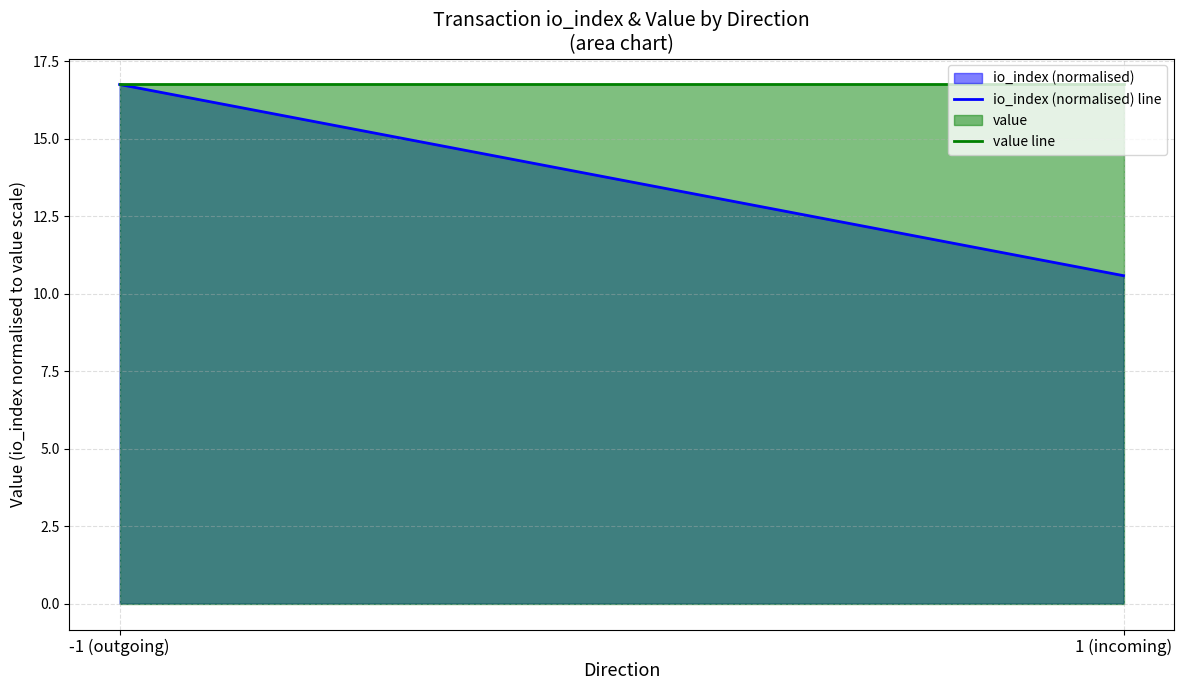

Is it true that value line equals 5.3 at 1 (incoming)?

False